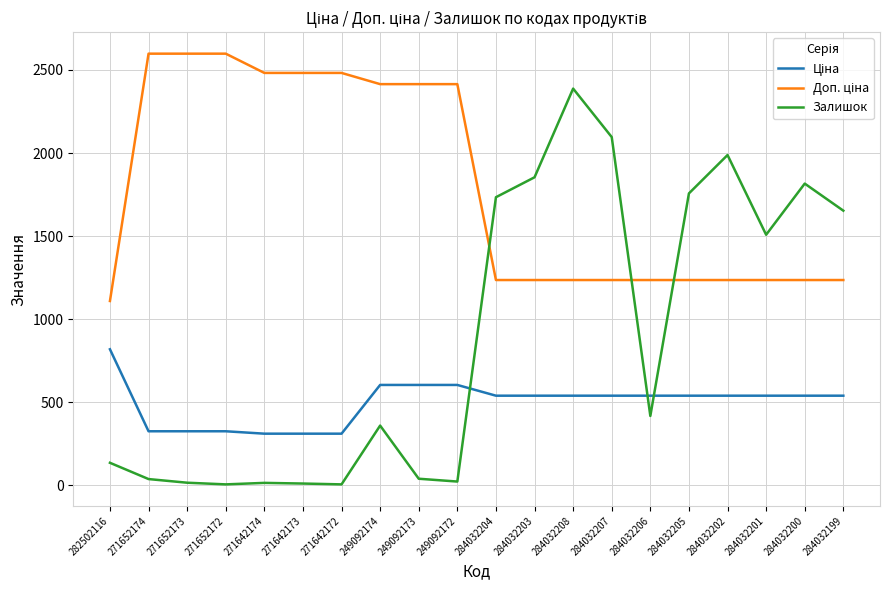

Which series has the widest spread of values?

Залишок